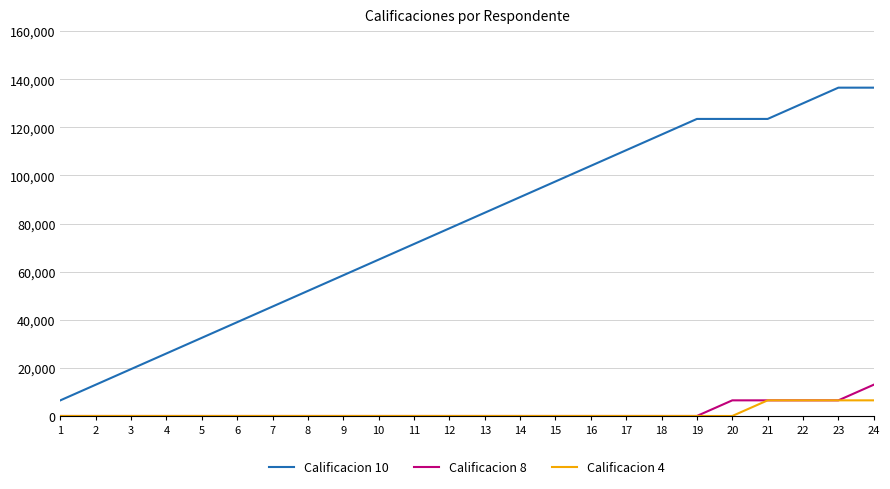

True or false: Calificacion 8 and Calificacion 10 cross at least once.

False